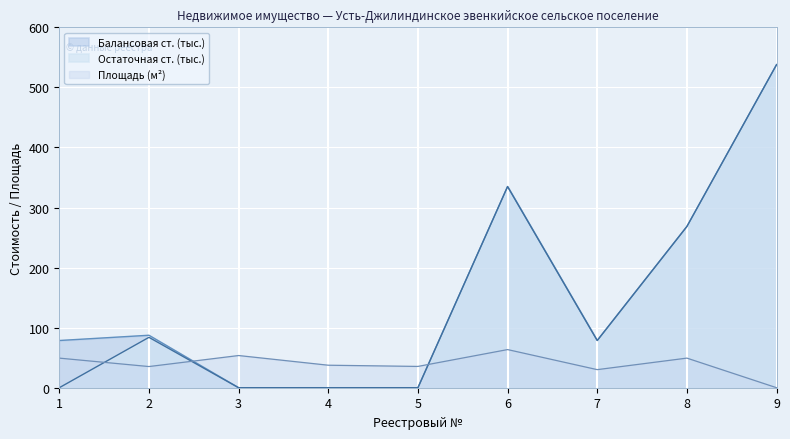

The value of Остаточная ст. at 9 is 537.9. True or false?

True